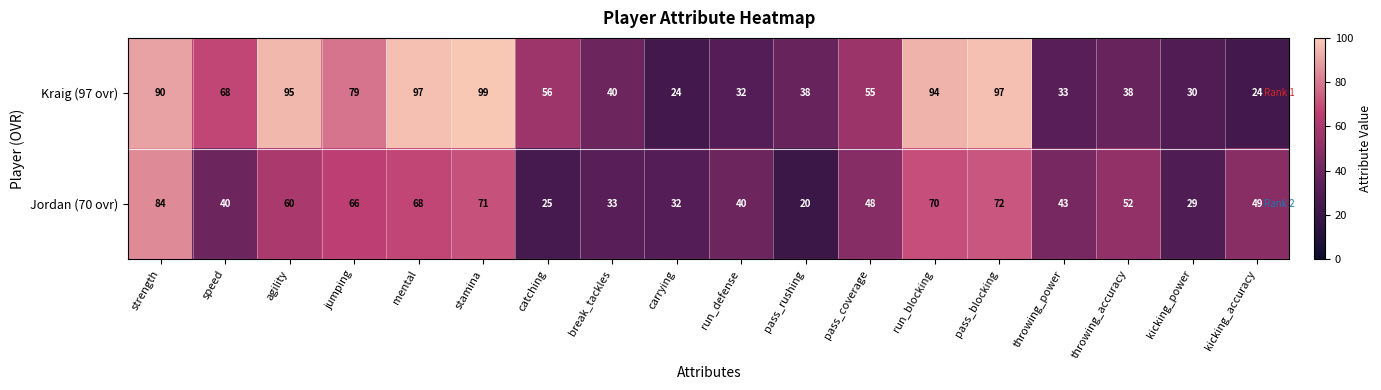

Which series has the widest spread of values?

Kraig (97 ovr)